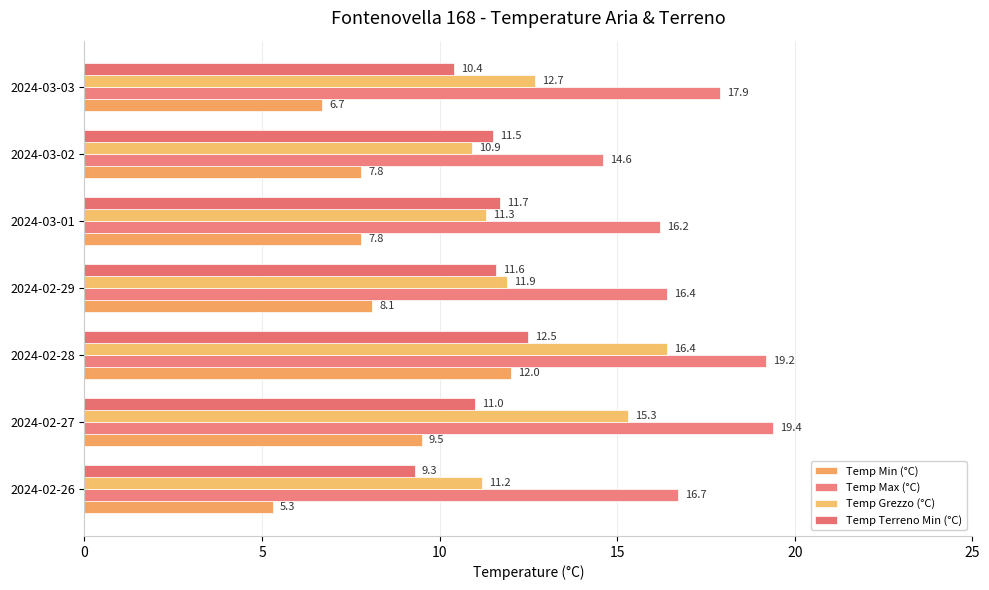

What is the highest value of the Temp Max (°C) series?

19.4